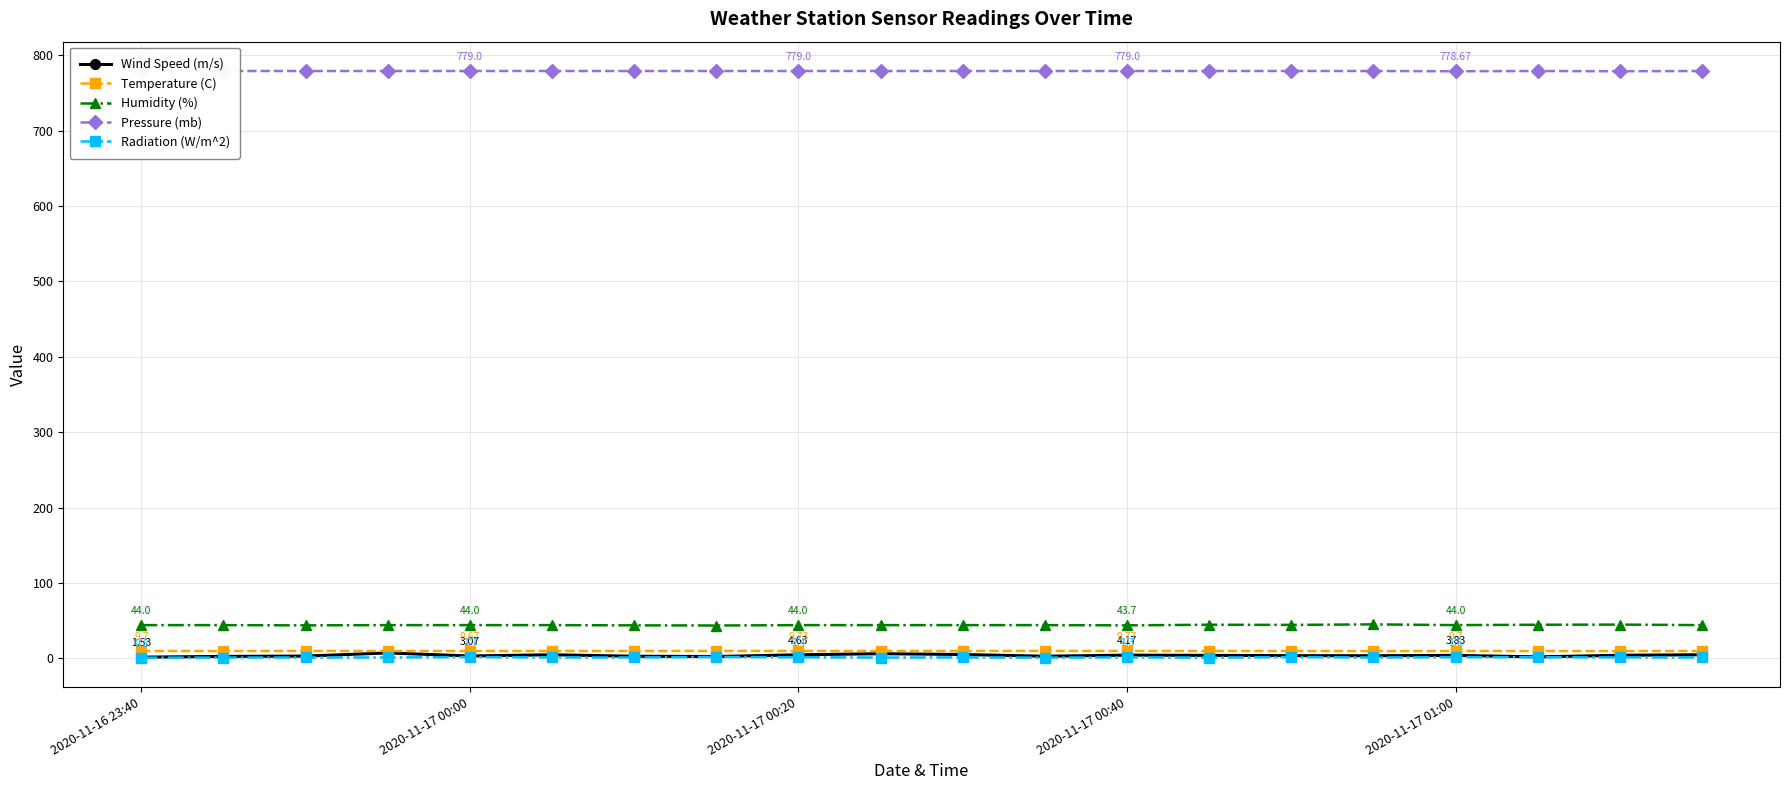

Does the chart display data point markers on the line(s)?

Yes